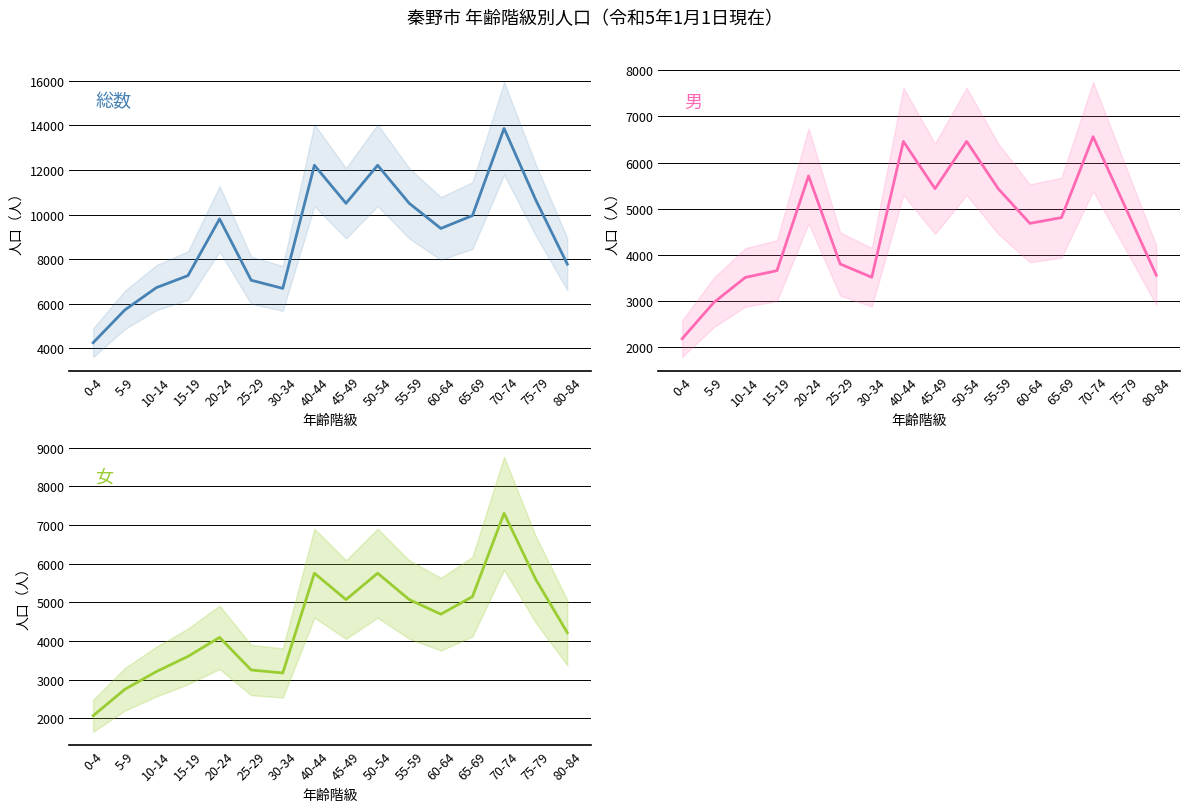

Reading left to right, what are all the values shown in this chart?

総数: 4256	5720	6724	7263	9804	7056	6692	12209	10504	12209	10504	9378	9955	13860	10662	7778
男: 2188	2971	3515	3662	5711	3806	3518	6457	5434	6457	5434	4685	4809	6561	5066	3562
女: 2068	2749	3209	3601	4093	3250	3174	5752	5070	5752	5070	4693	5146	7299	5596	4216